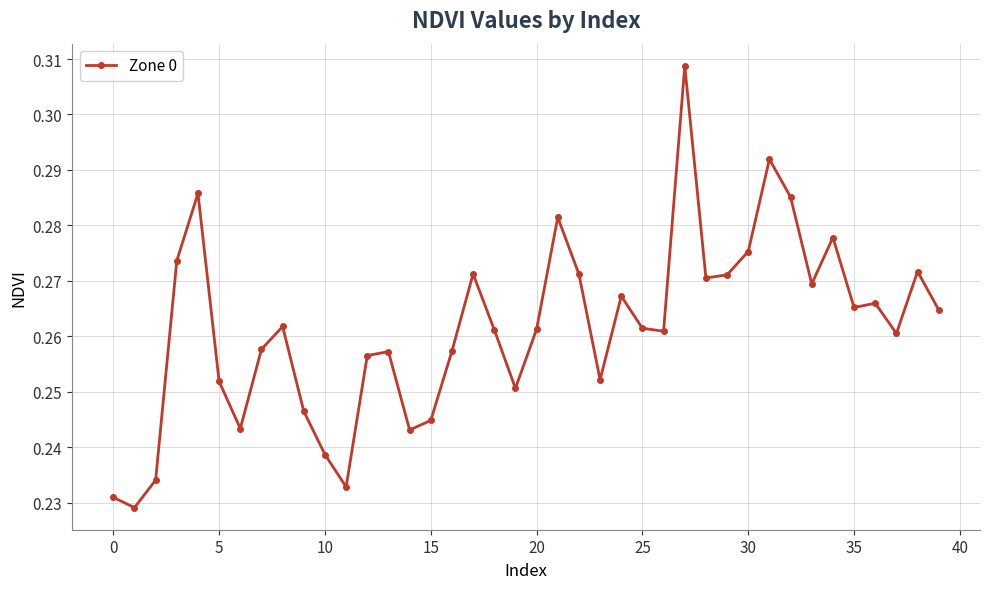

Count the values in the range 0 to 1.

40